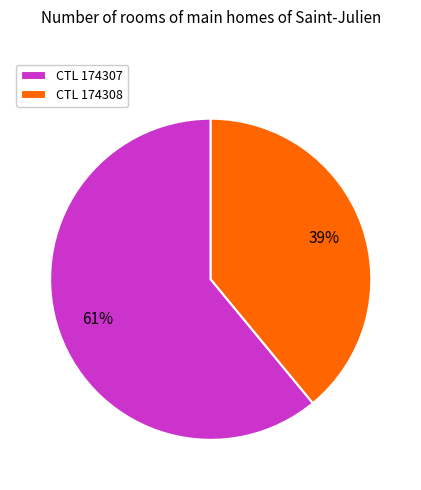

Rank the categories by value from lowest to highest.

CTL 174308, CTL 174307